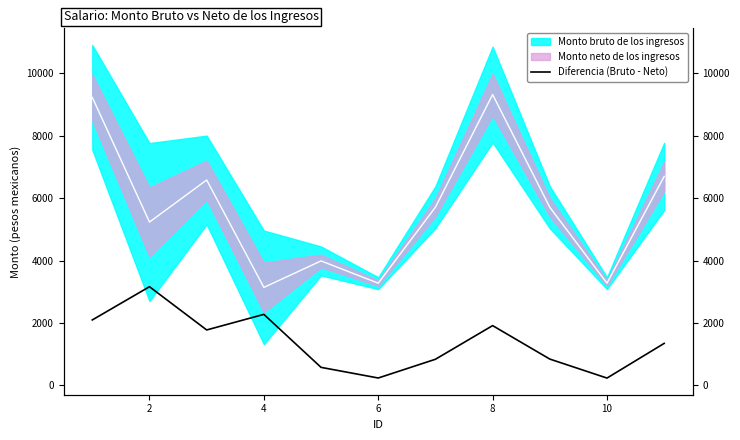

How many values exceed 1346?

6